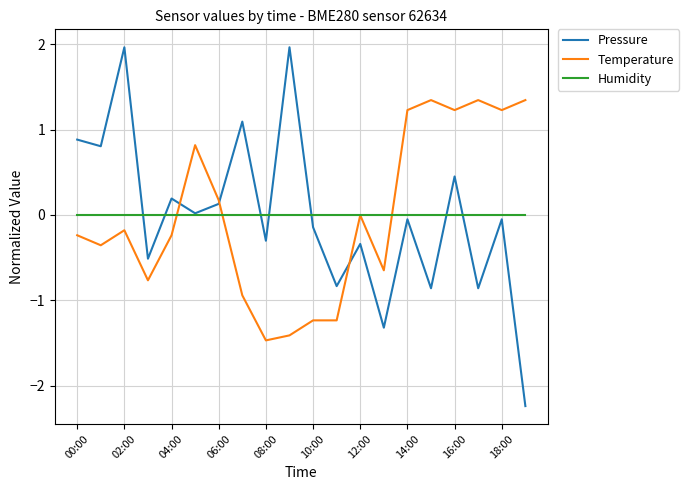

Which series has the largest range (max minus min)?

Pressure